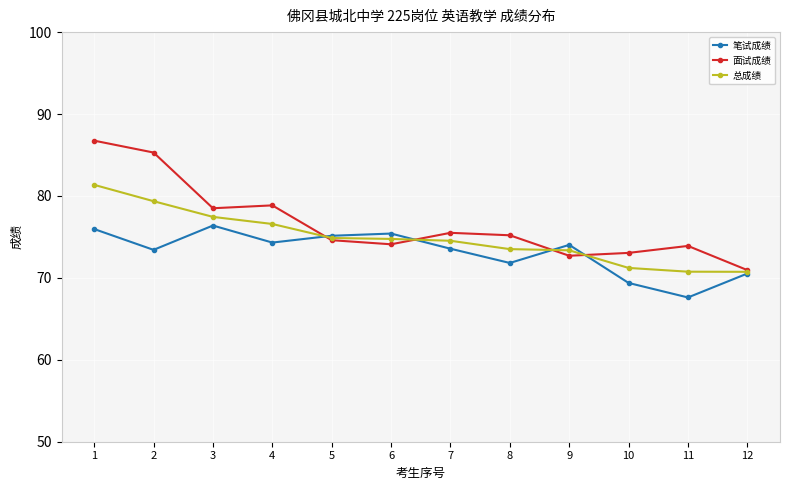

What is the difference between the highest and lowest values at 9?

1.3